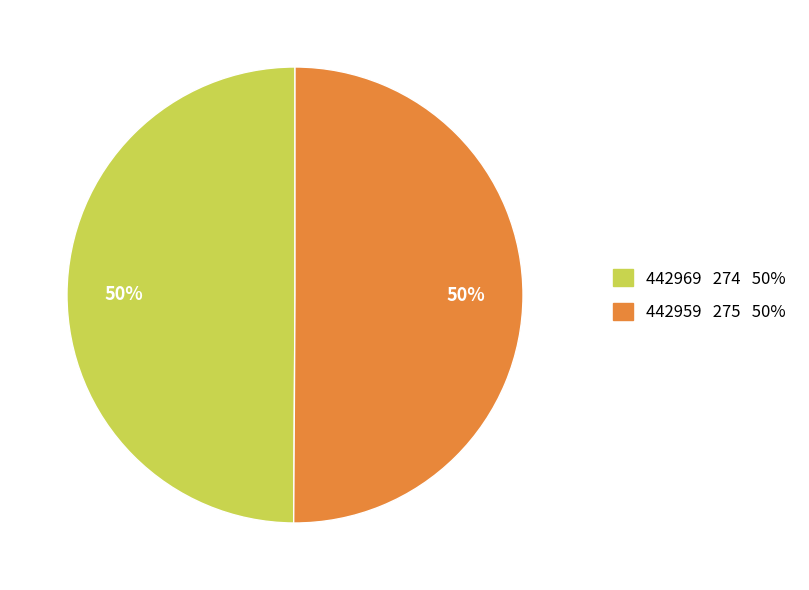

What is the ratio of the value at 442969 274 50% to the value at 442959 275 50%?

1.0